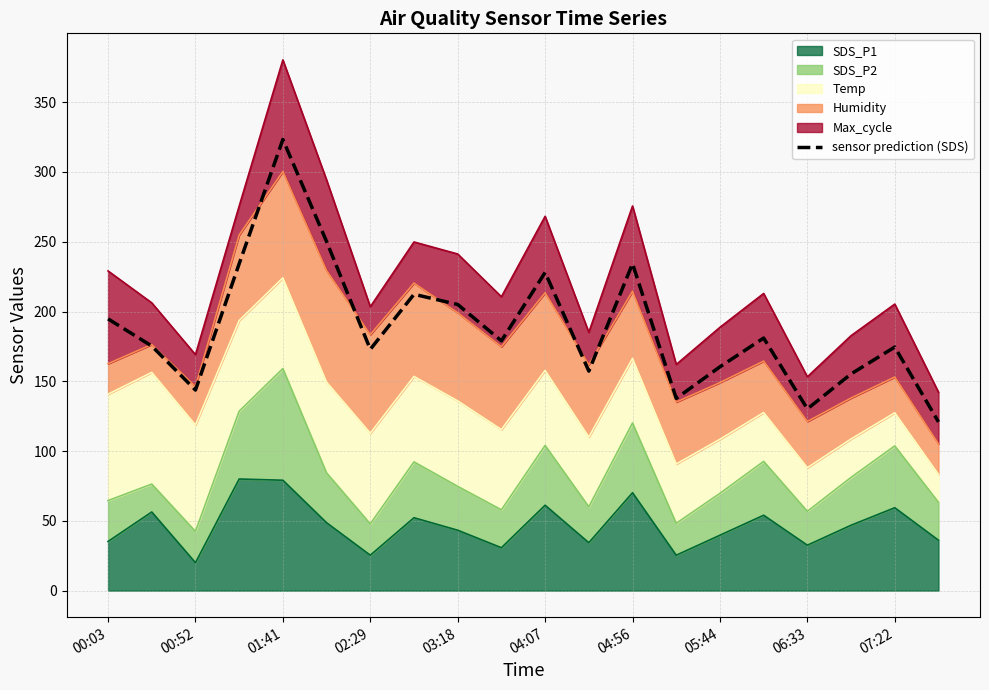

Count the number of values greater than 178.

10